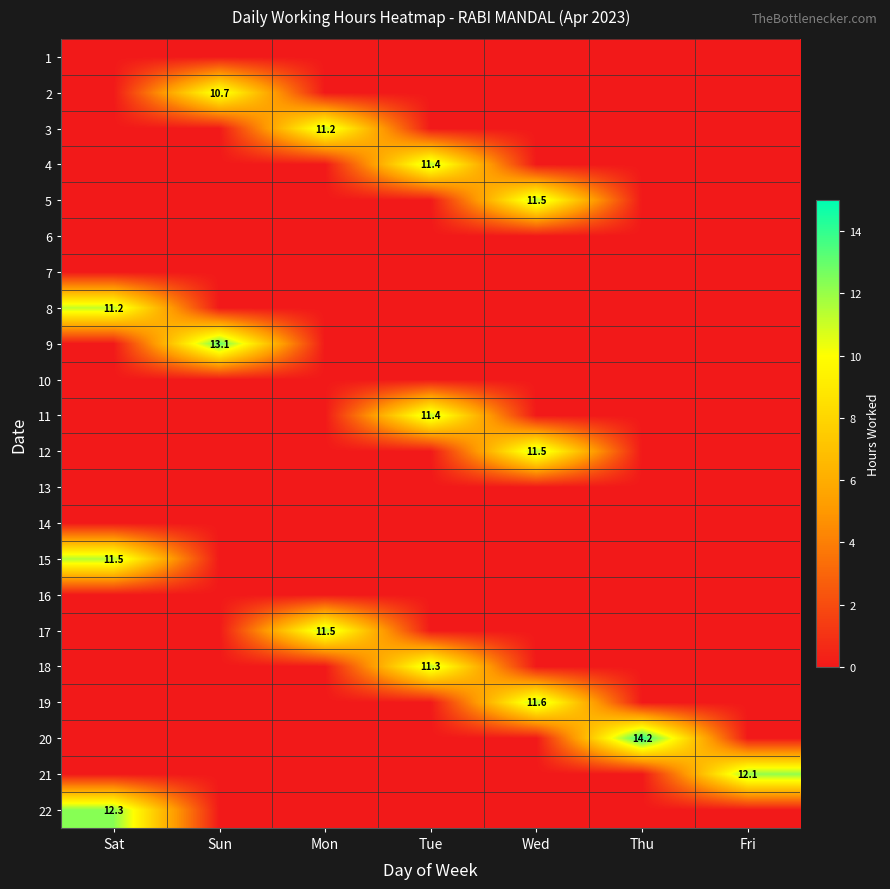

What is the total value across all series at Mon?

22.7